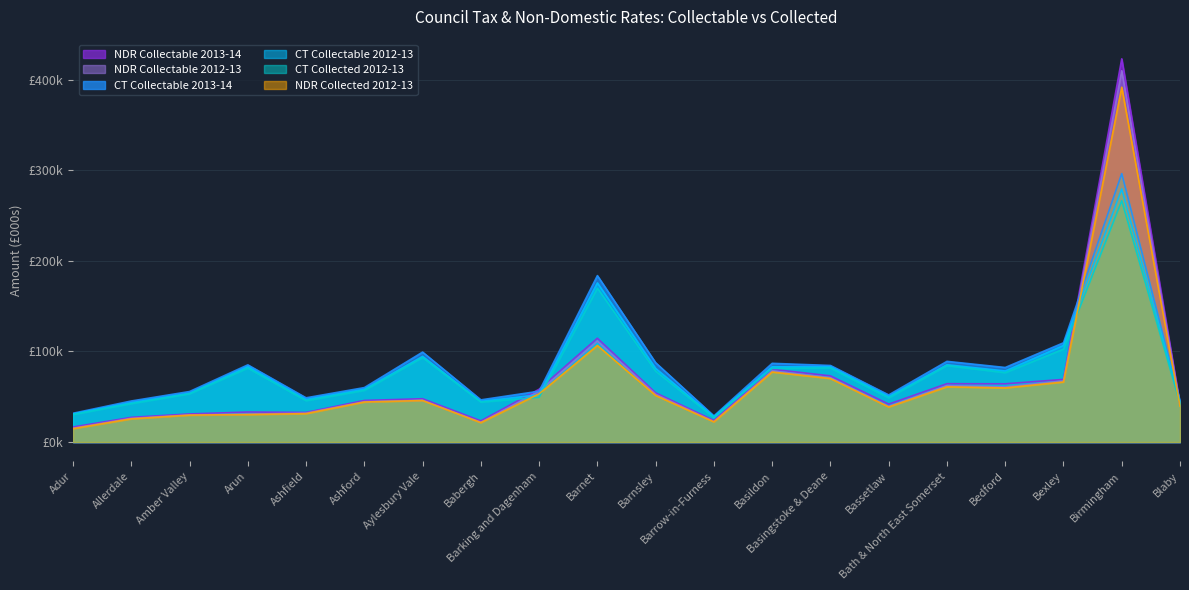

Which series changed the most between Ashfield and Bassetlaw?

NDR Collectable 2013-14